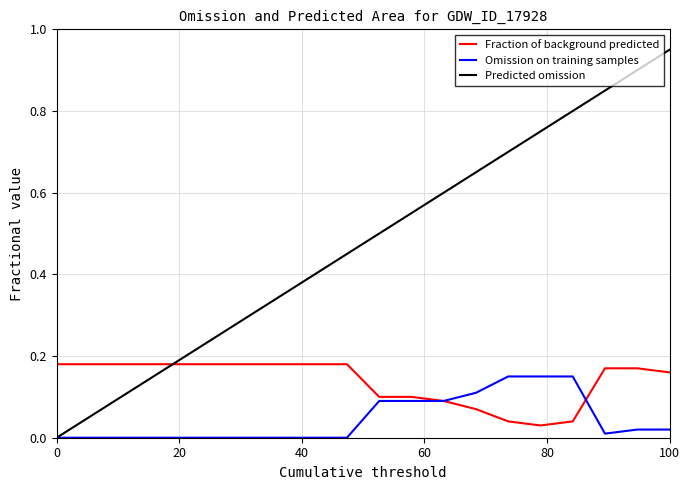

Which series has the widest spread of values?

Predicted omission